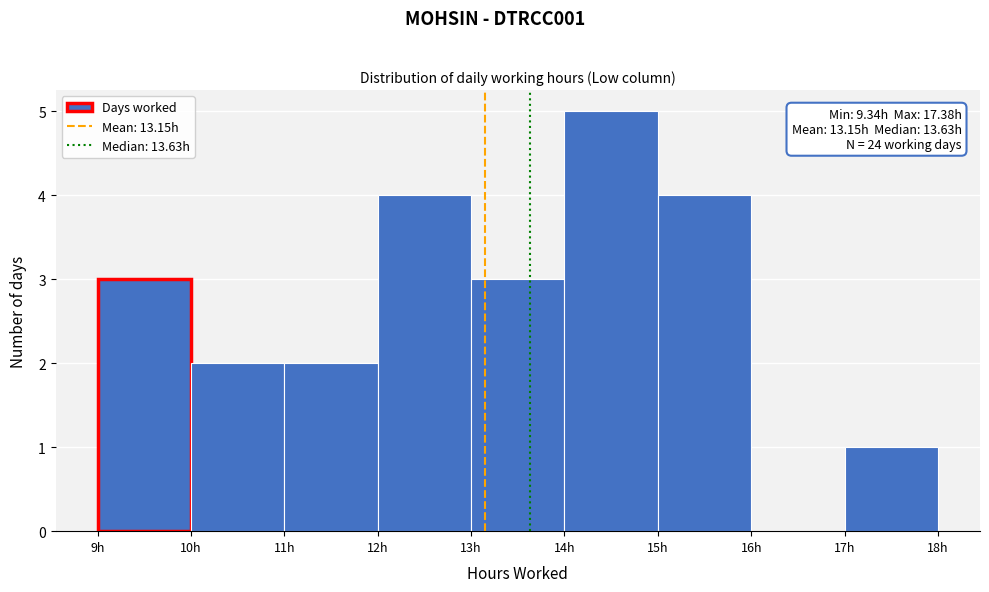

Over which range of the x-axis is the bar tallest?

14 to 15